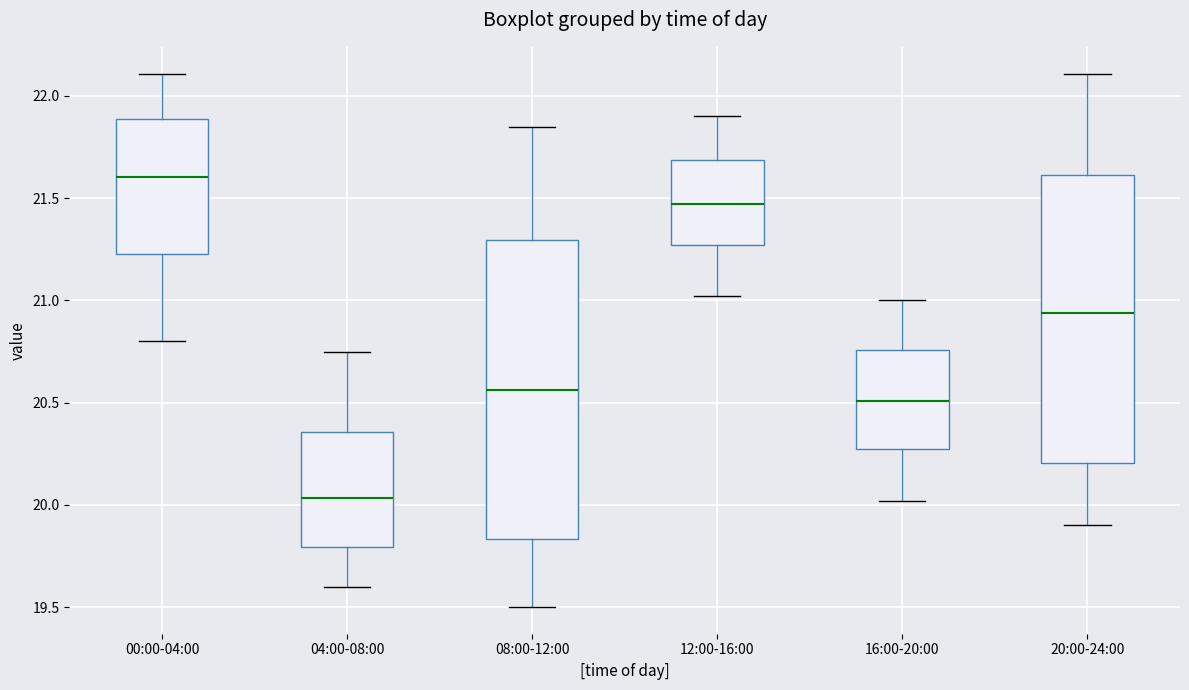

Reading left to right, read every box against the y-axis: the position of its median line, the range the box covers, and the ends of its whiskers. The values are not printed on the chart, so give them approximately, as read against the axis.

00:00-04:00: median 21.60, box 21.25 to 21.90, whiskers 20.80 to 22.10
04:00-08:00: median 20.05, box 19.80 to 20.35, whiskers 19.60 to 20.75
08:00-12:00: median 20.55, box 19.85 to 21.30, whiskers 19.50 to 21.85
12:00-16:00: median 21.45, box 21.25 to 21.70, whiskers 21.00 to 21.90
16:00-20:00: median 20.50, box 20.25 to 20.75, whiskers 20.00 to 21.00
20:00-24:00: median 20.95, box 20.20 to 21.60, whiskers 19.90 to 22.10